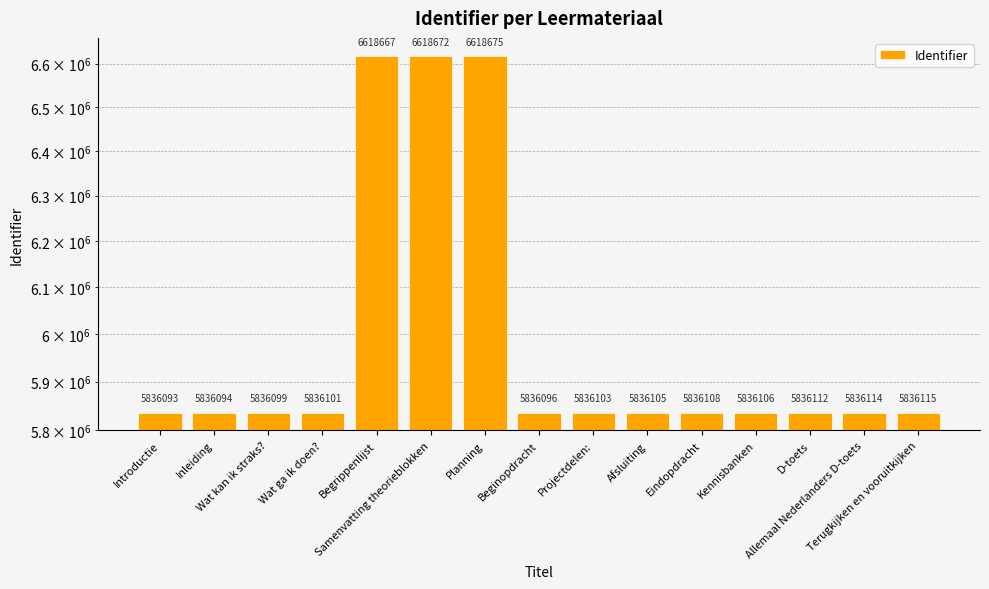

Which category has the lowest value across all series?

Introductie